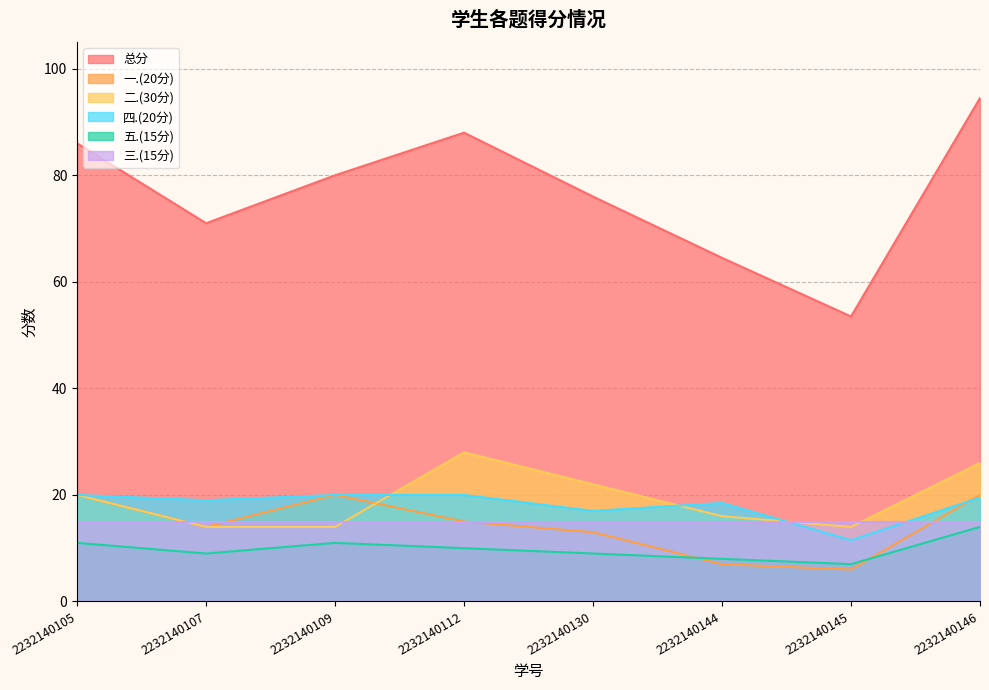

True or false: 五.(15分) and 四.(20分) cross at least once.

False